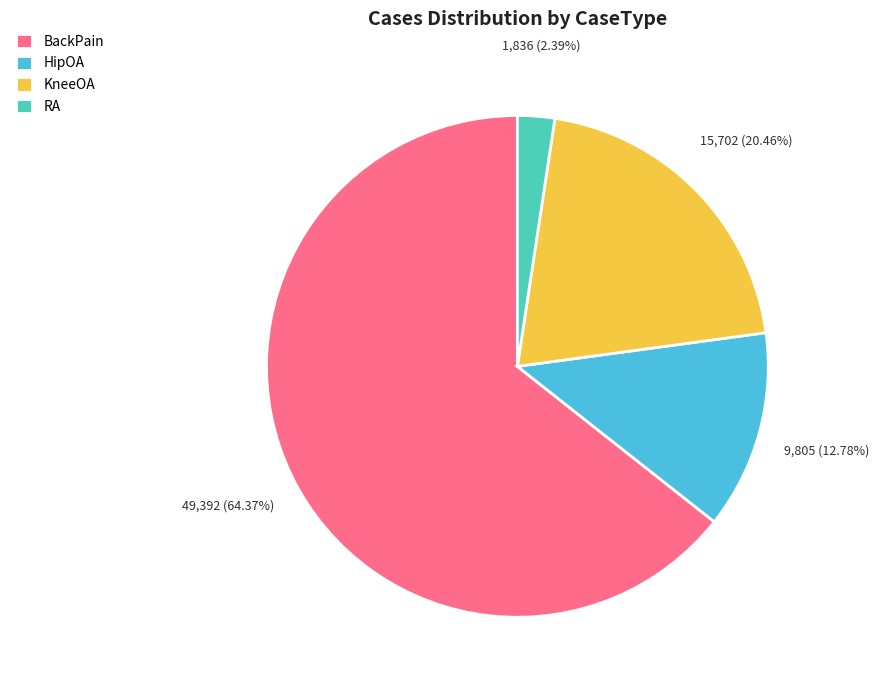

Which slice represents more than half of the pie?

BackPain